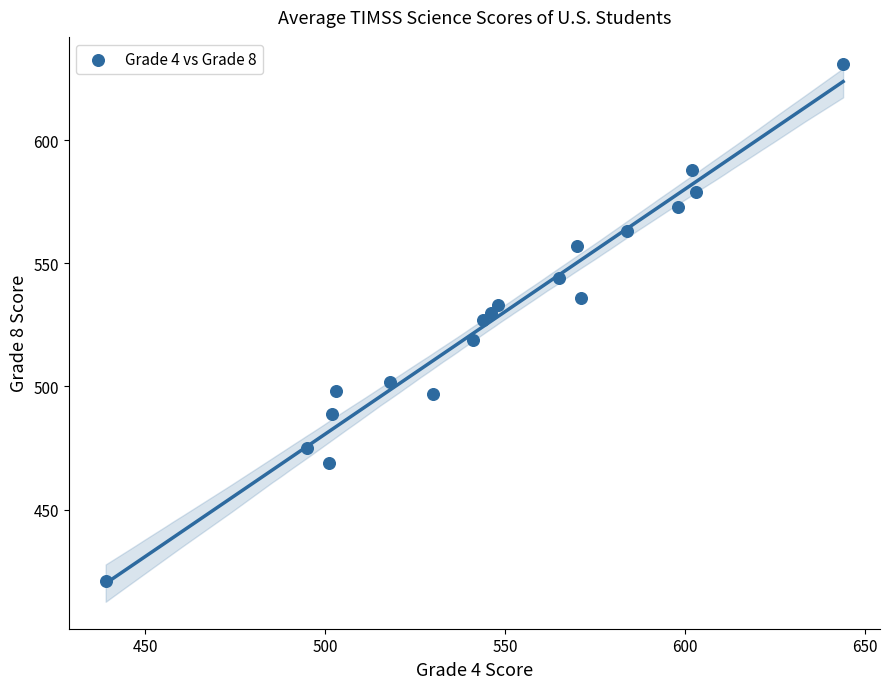

What is the range of X values (max minus min)?

205